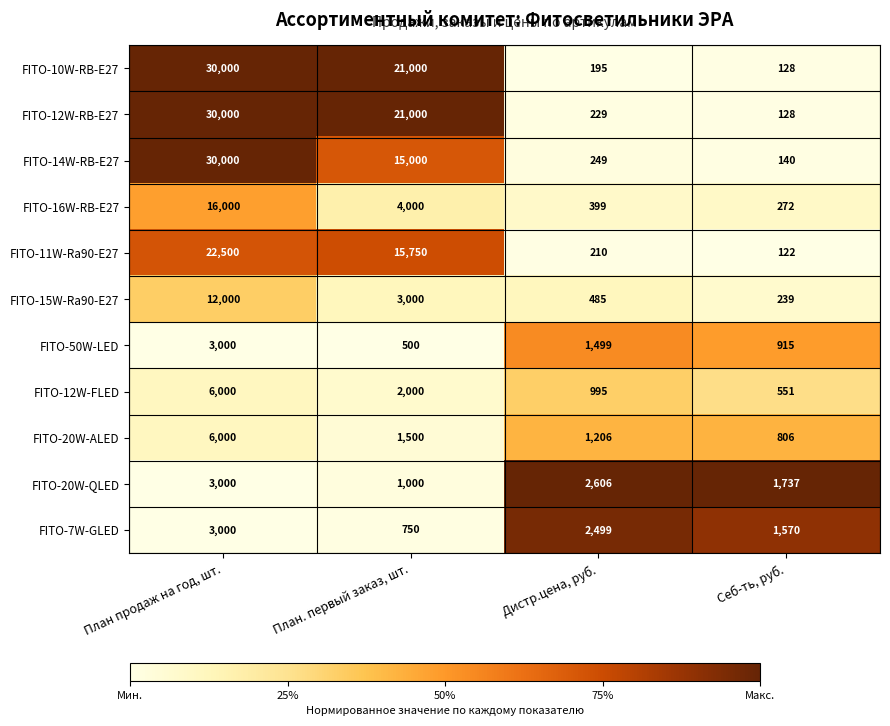

What is the greatest value displayed?

30000